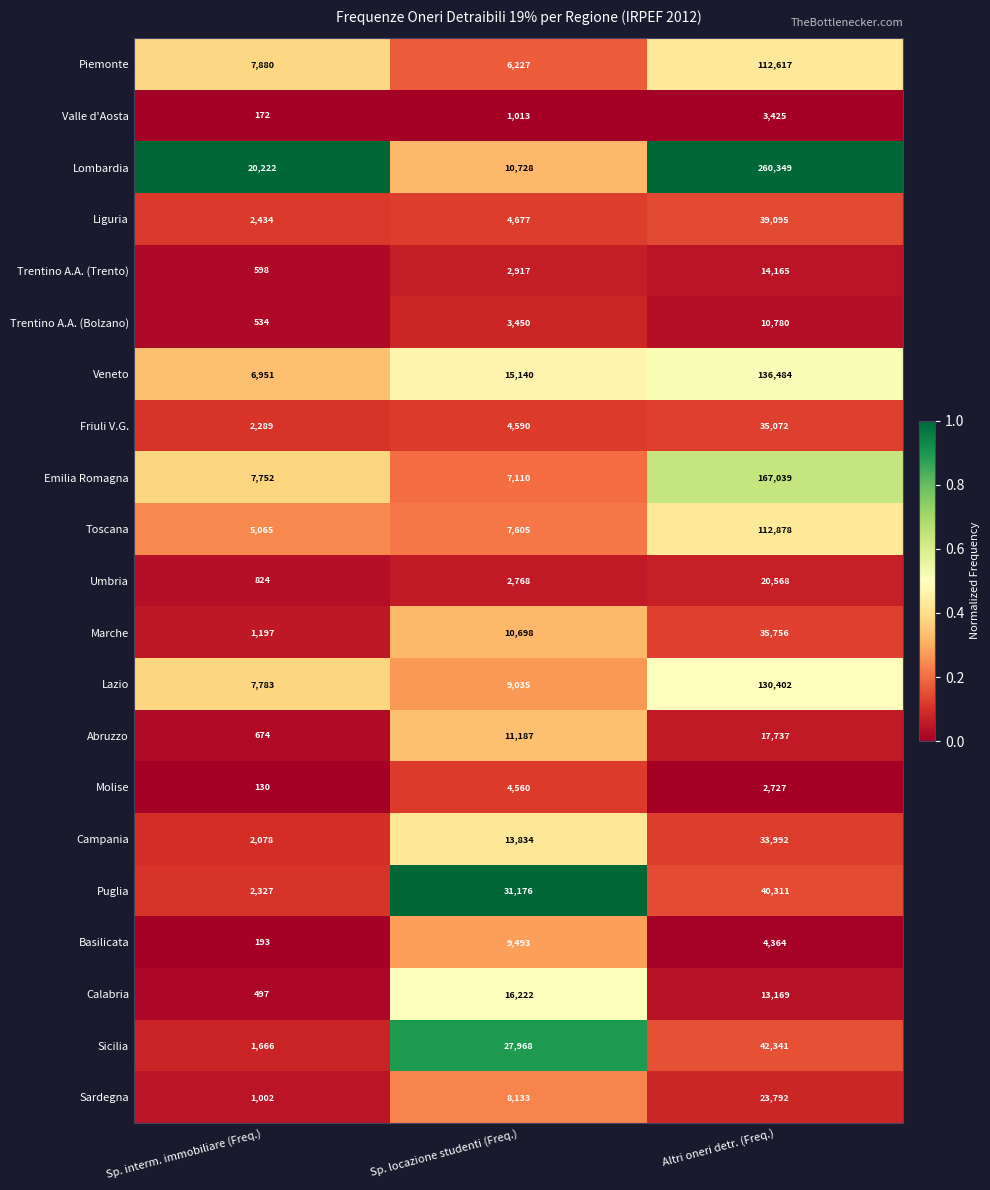

Between Sp. interm. immobiliare (Freq.) and Sp. locazione studenti (Freq.), which series saw the biggest shift?

Puglia